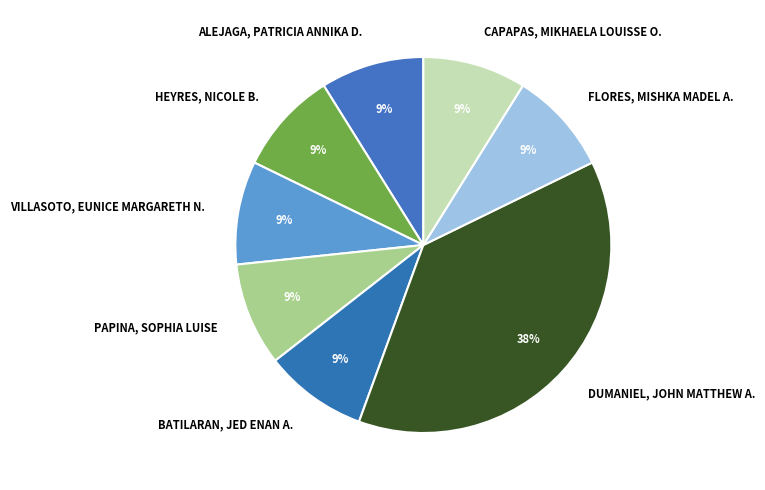

Combined, do FLORES, MISHKA MADEL A. and ALEJAGA, PATRICIA ANNIKA D. account for over 50%?

No